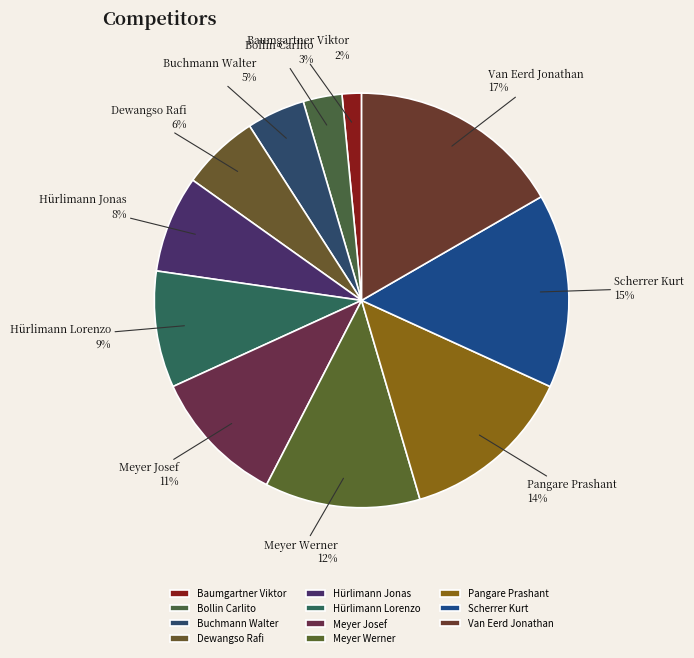

Which category has the biggest portion of the pie?

Van Eerd Jonathan